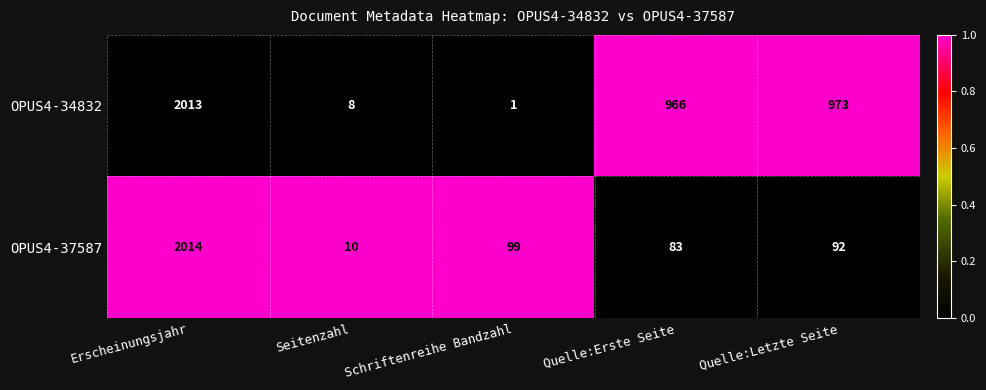

Reading left to right, what are all the values shown in this chart?

OPUS4-34832: 2013	8	1	966	973
OPUS4-37587: 2014	10	99	83	92